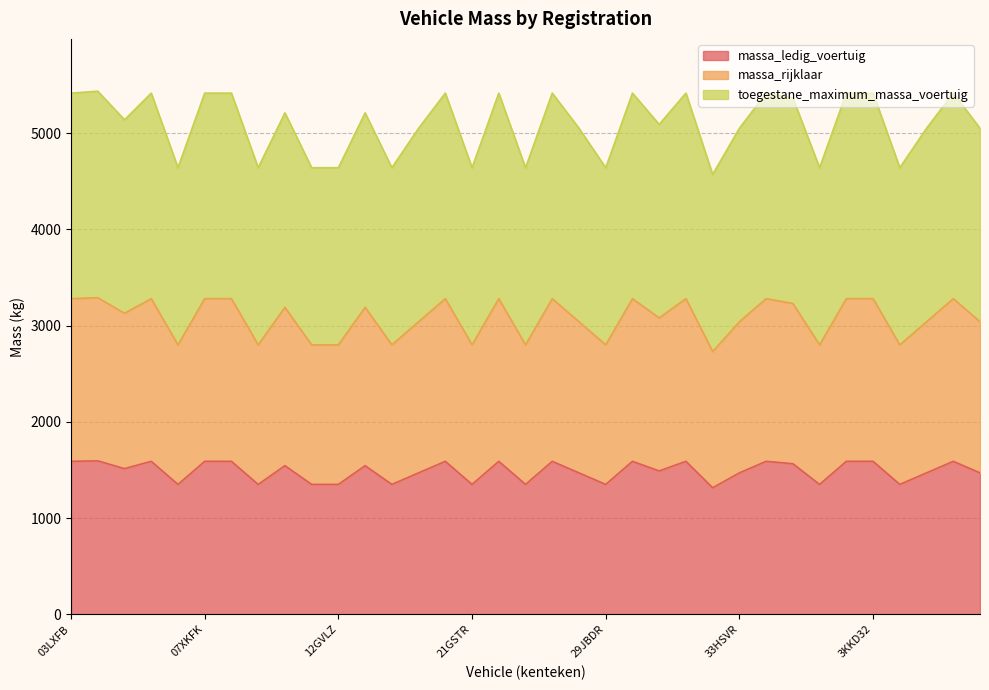

True or false: toegestane_maximum_massa_voertuig and massa_ledig_voertuig cross at least once.

False